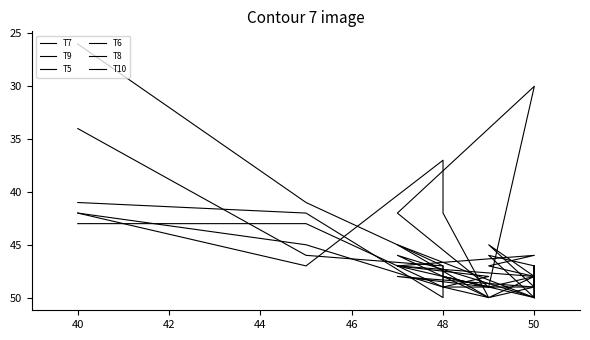

Does the chart display data point markers on the line(s)?

No